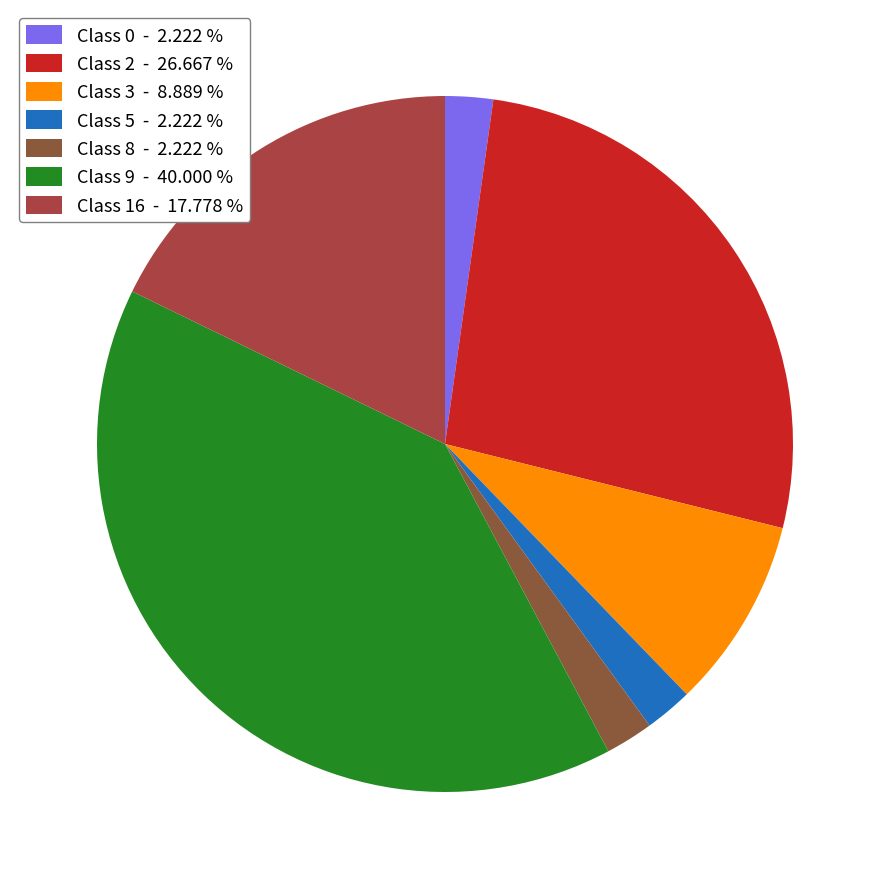

The Class 2 slice represents 27% of the pie. True or false?

True